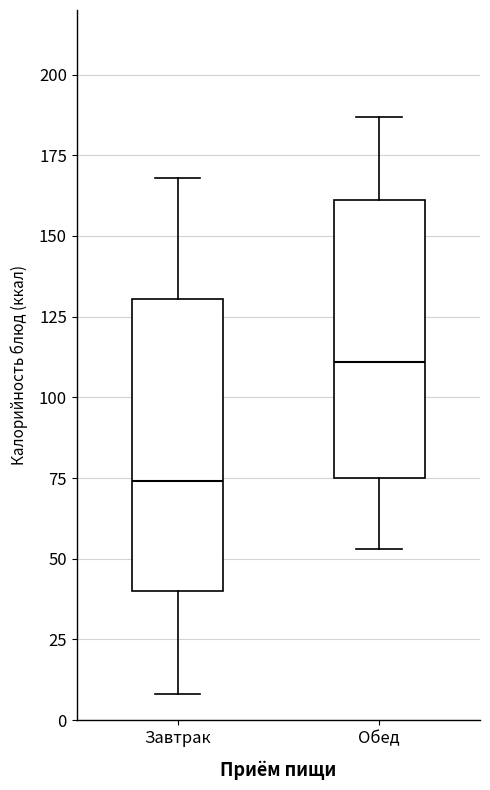

Which box has the highest median line?

Обед